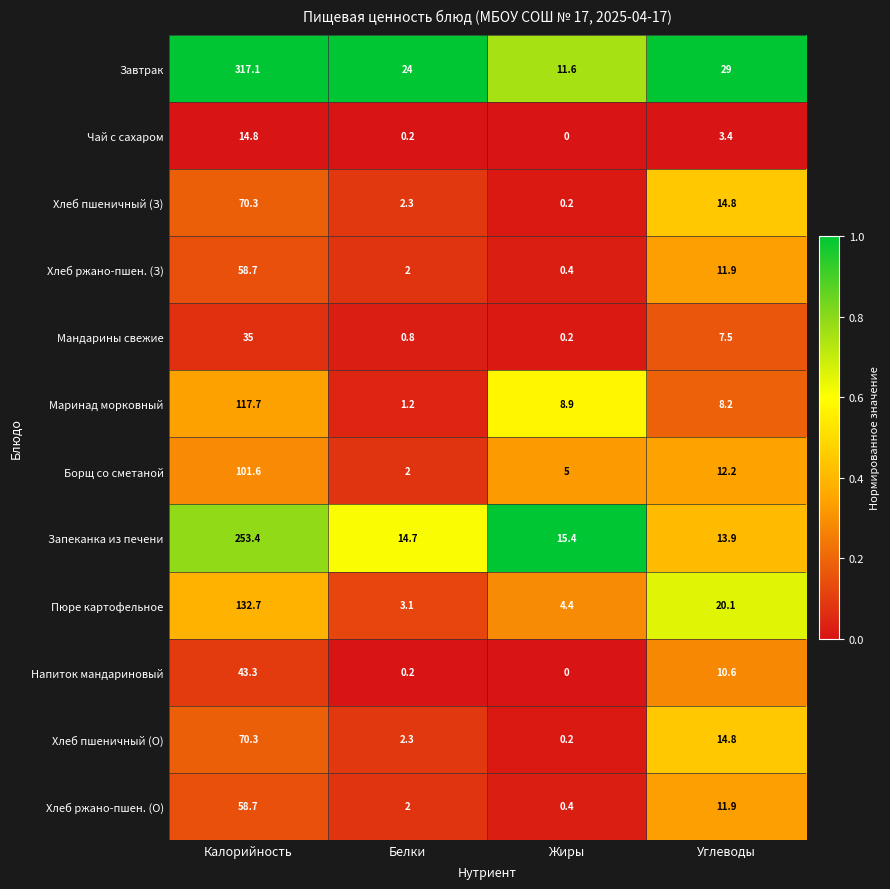

Which series has the largest total across all categories?

Завтрак